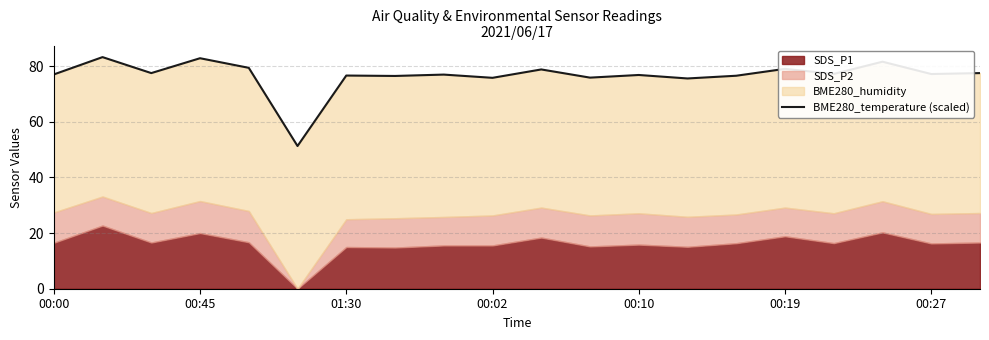

Reading left to right, what are all the values shown in this chart?

77.0	83.2	77.5	82.8	79.4	51.3	76.6	76.4	76.9	75.8	78.8	75.8	76.8	75.5	76.5	79.0	77.2	81.6	77.1	77.5